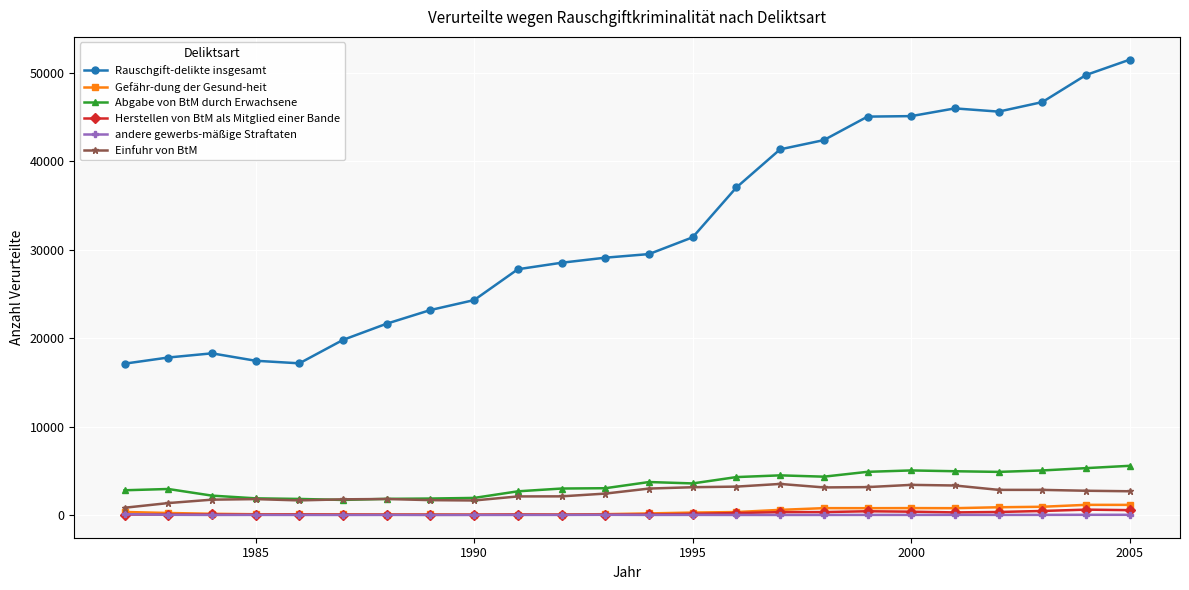

What is the lowest value of the Abgabe von BtM durch Erwachsene series?

1702